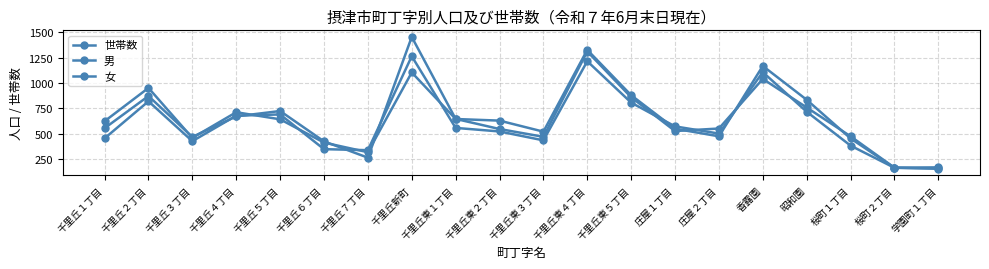

True or false: 男 has a value of 678 at 千里丘４丁目.

True